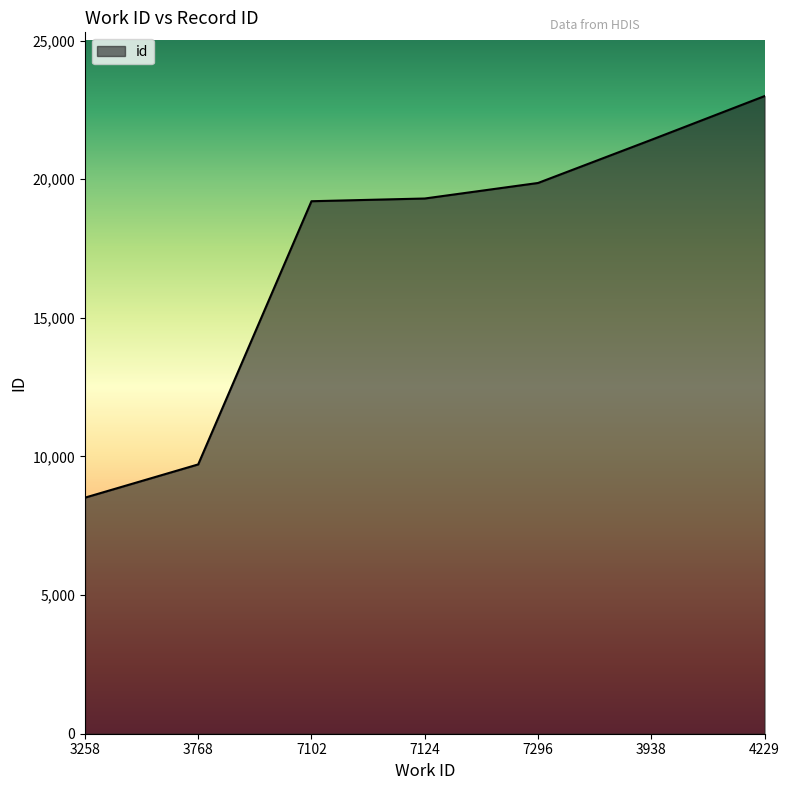

The value at 7296 is 19866. True or false?

True